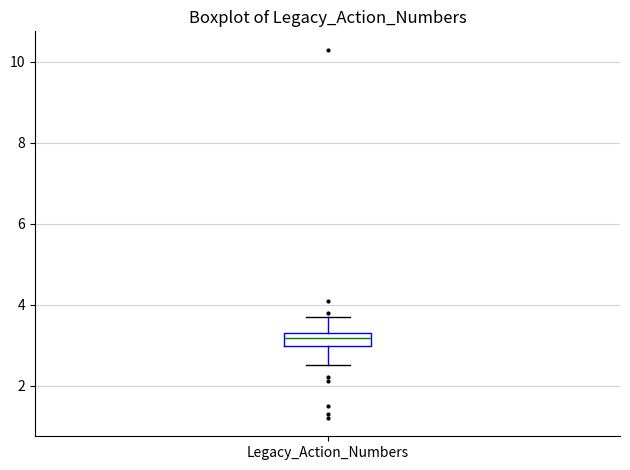

Where is the upper edge of the box for Legacy_Action_Numbers on the y-axis? The values are not printed on the chart, so give them approximately, as read against the axis.

3.4